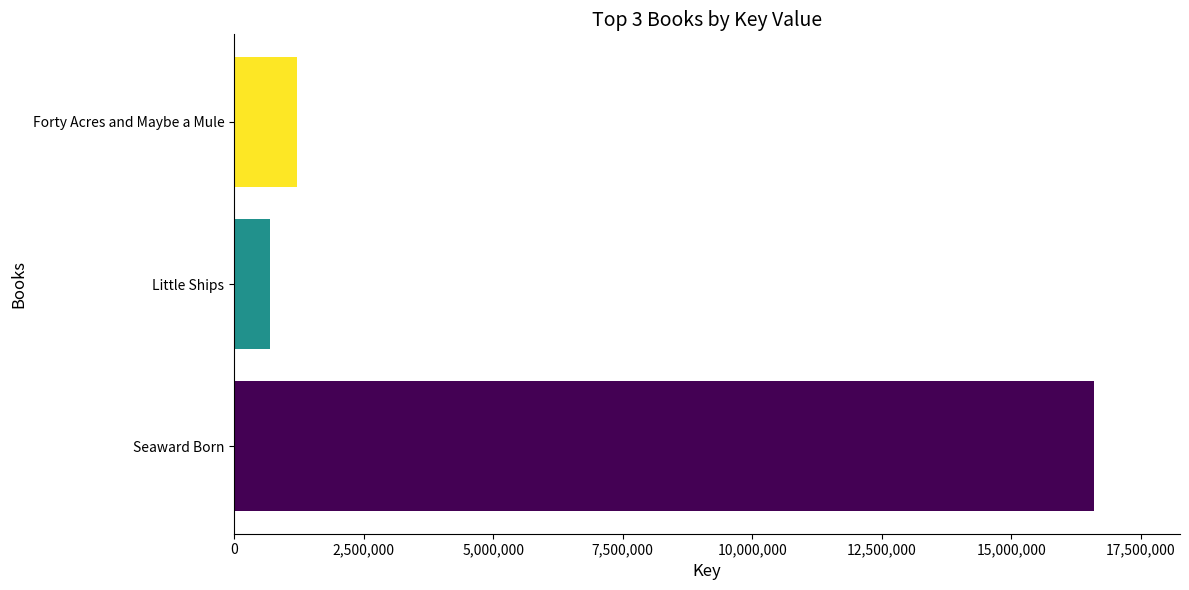

What is the average value?

6168717